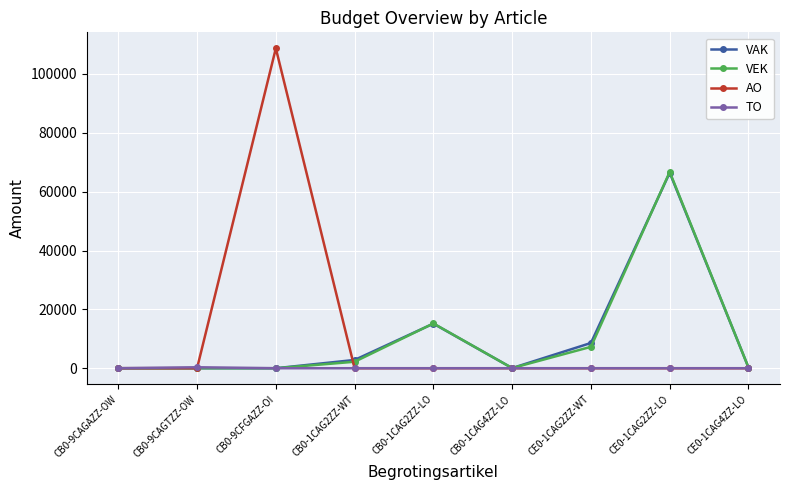

Is the value of VAK at CB0-1CAG2ZZ-LO greater than the value of AO at CB0-1CAG4ZZ-LO?

Yes